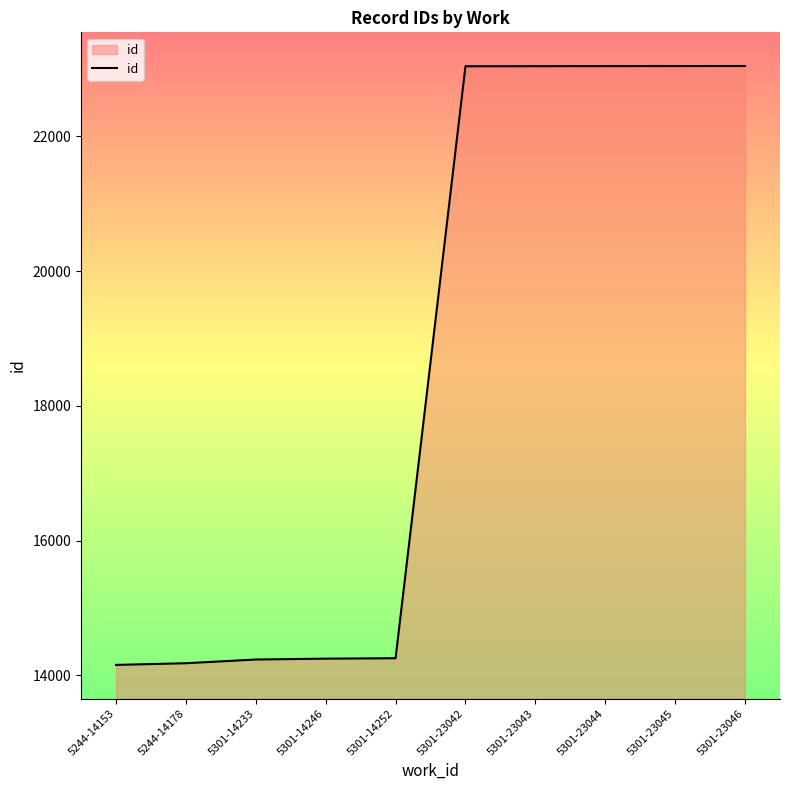

What is the change in value from 5244-14153 to 5301-23043?

+8890